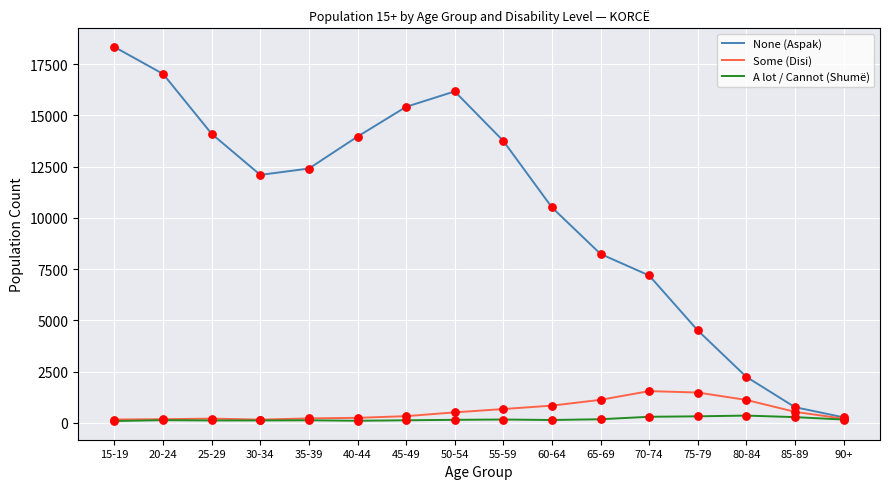

Which series has the widest spread of values?

None (Aspak)